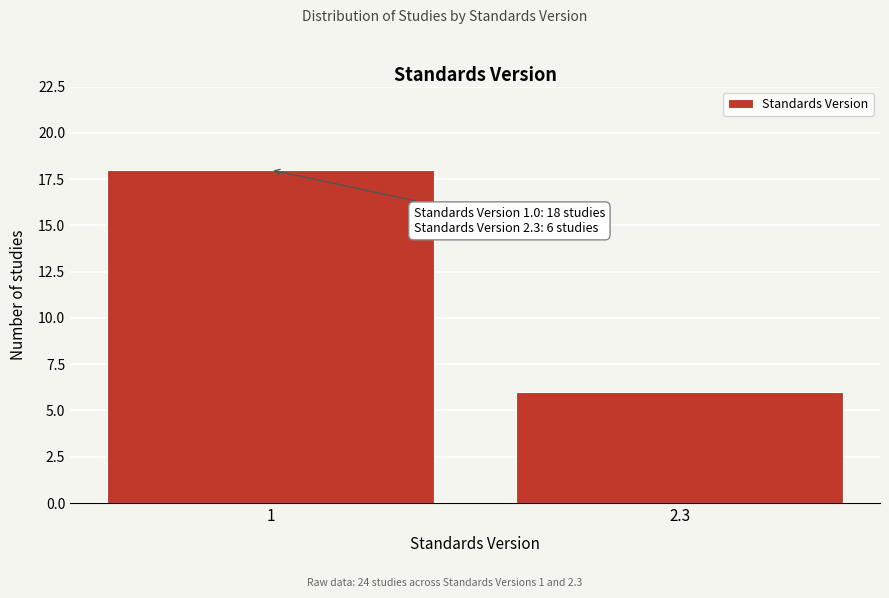

Reading left to right, what are all the values shown in this chart?

1=18	2.3=6